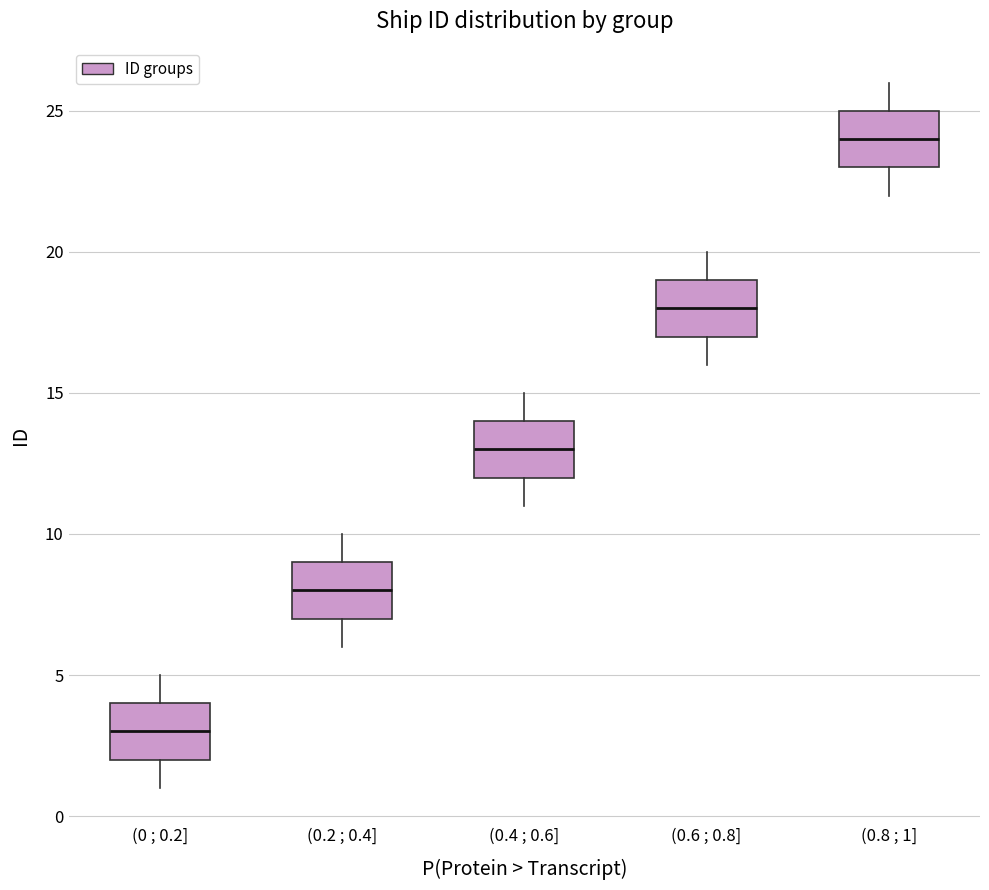

Reading left to right, transcribe this box plot: for each box, give where its median line is, the range the box spans, and where its two whiskers end, as read against the y-axis. The values are not printed on the chart, so give them approximately, as read against the axis.

(0 ; 0.2]: median 3, box 2 to 4, whiskers 1 to 5
(0.2 ; 0.4]: median 8, box 7 to 9, whiskers 6 to 10
(0.4 ; 0.6]: median 13, box 12 to 14, whiskers 11 to 15
(0.6 ; 0.8]: median 18, box 17 to 19, whiskers 16 to 20
(0.8 ; 1]: median 24, box 23 to 25, whiskers 22 to 26